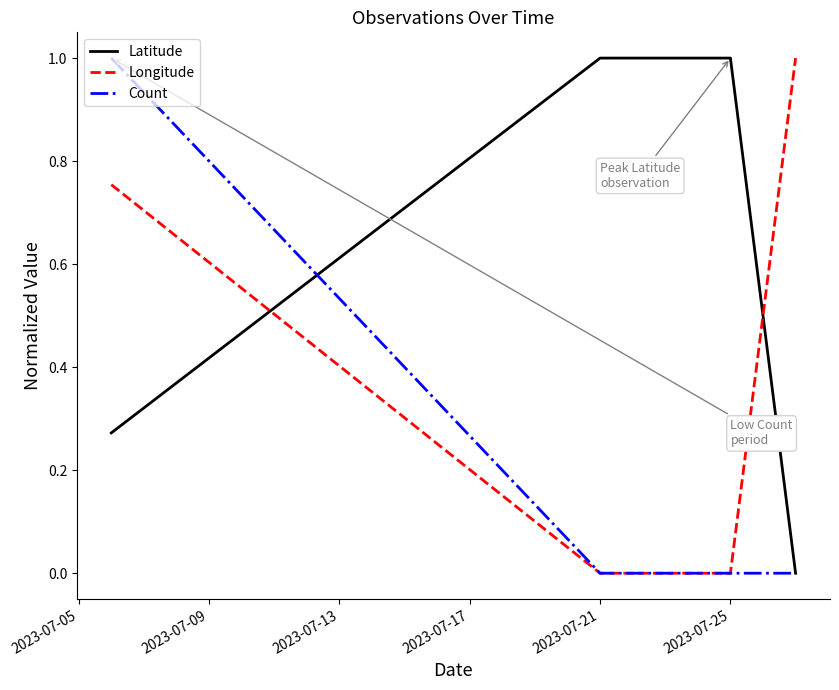

How many lines are shown in the chart?

3